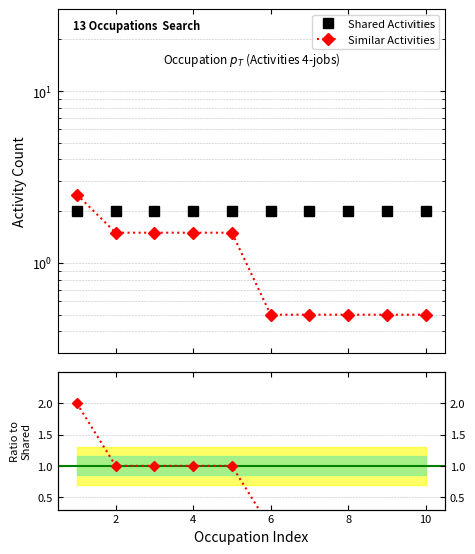

Is it true that Shared Activities equals 0.8 at 12?

False